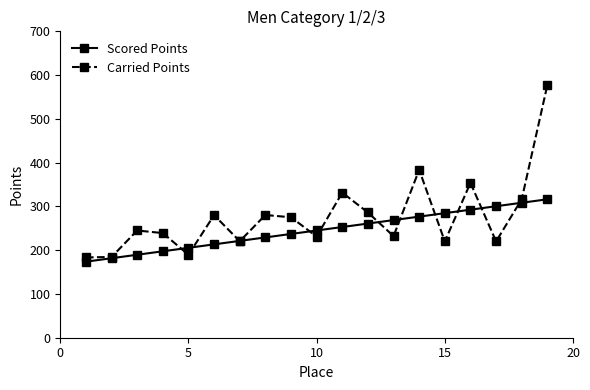

List the series in order of their peak value, highest first.

Carried Points, Scored Points